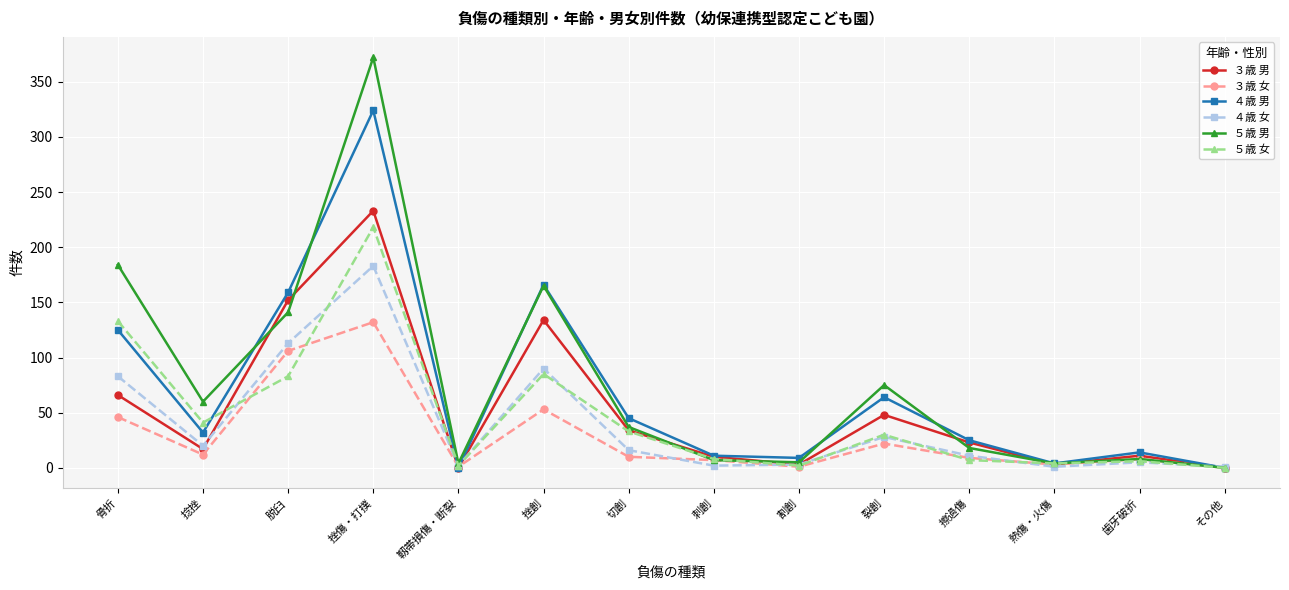

What is the label of the 11th point from the right?

挫傷・打撲